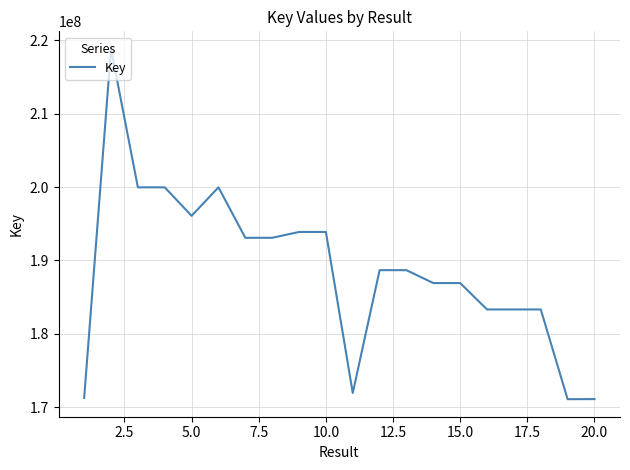

What is the smallest value displayed?

171102277